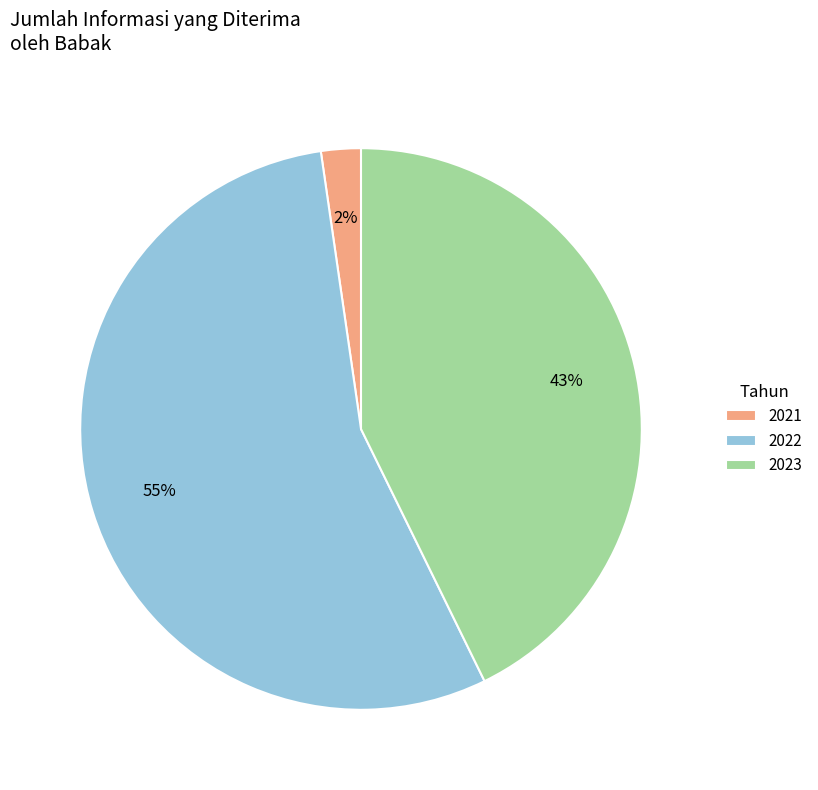

Which has a higher value, 2021 or 2023?

2023